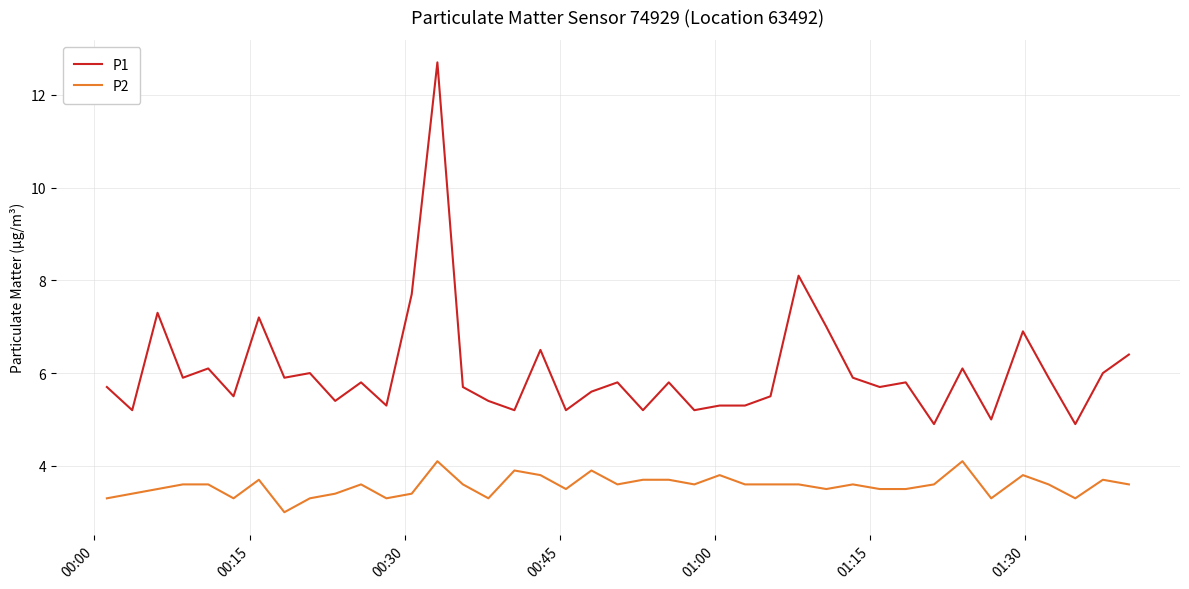

What is the lowest value of the P2 series?

3.0